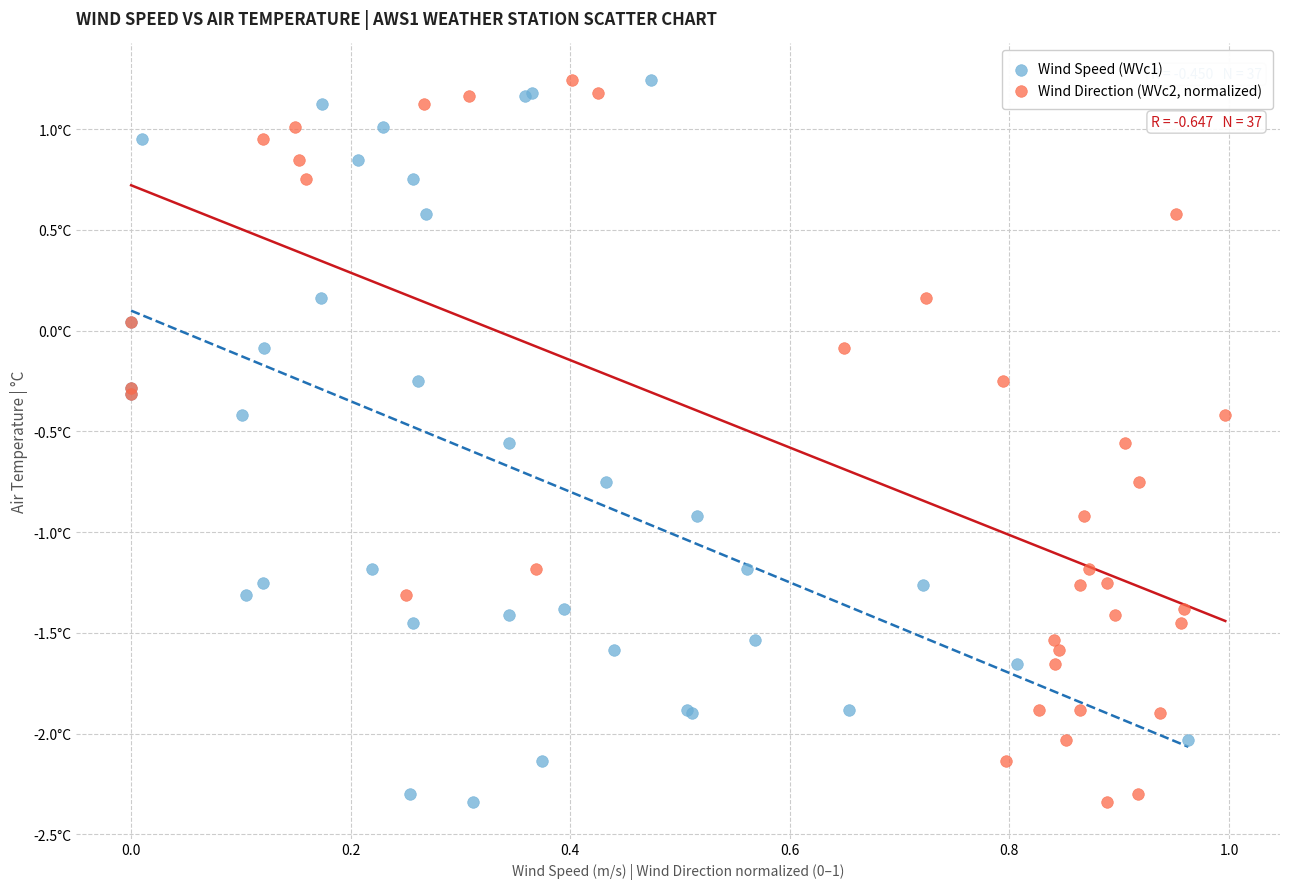

What are all the series names shown in the legend?

Wind Speed (WVc1), Wind Direction (WVc2, normalized)